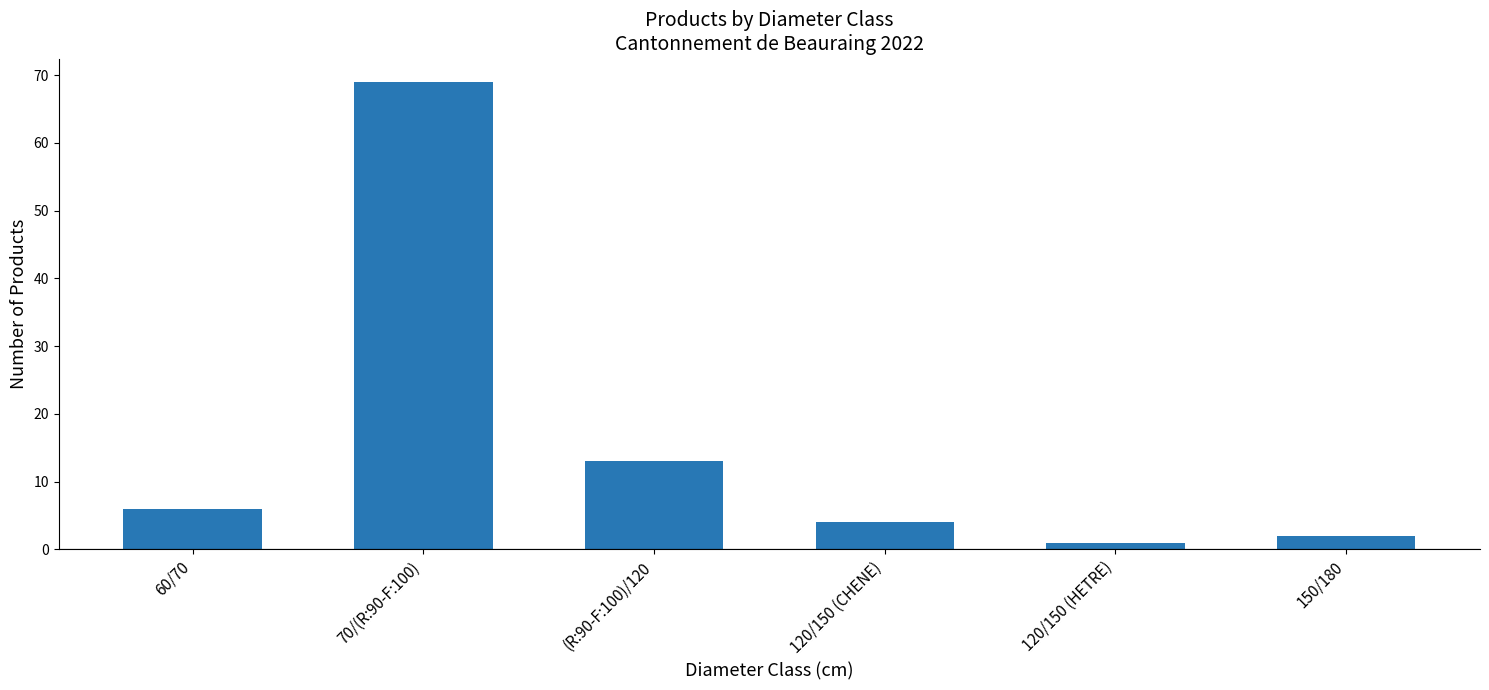

What is the approximate value at (R:90-F:100)/120, to the nearest 5?

15